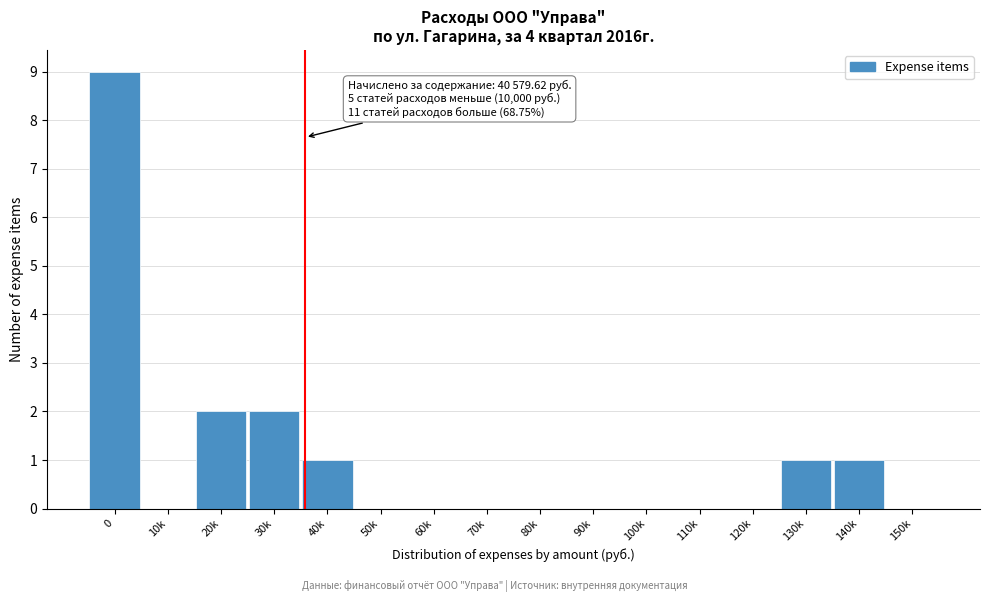

Reading left to right, transcribe all the data shown in this chart.

0=9	10k=0	20k=2	30k=2	40k=1	50k=0	60k=0	70k=0	80k=0	90k=0	100k=0	110k=0	120k=0	130k=1	140k=1	150k=0